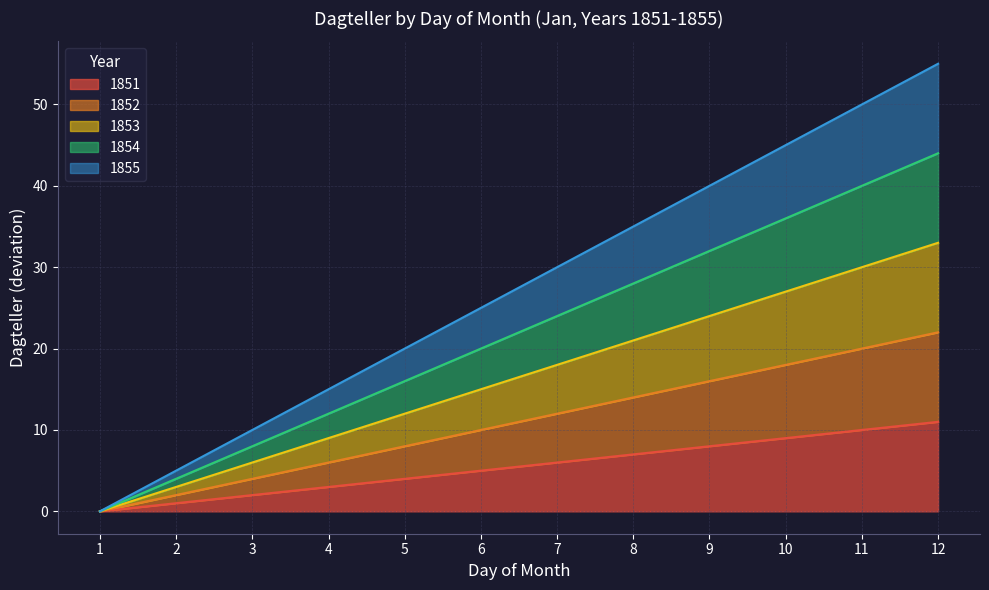

What are all the series names shown in the legend?

1851, 1852, 1853, 1854, 1855